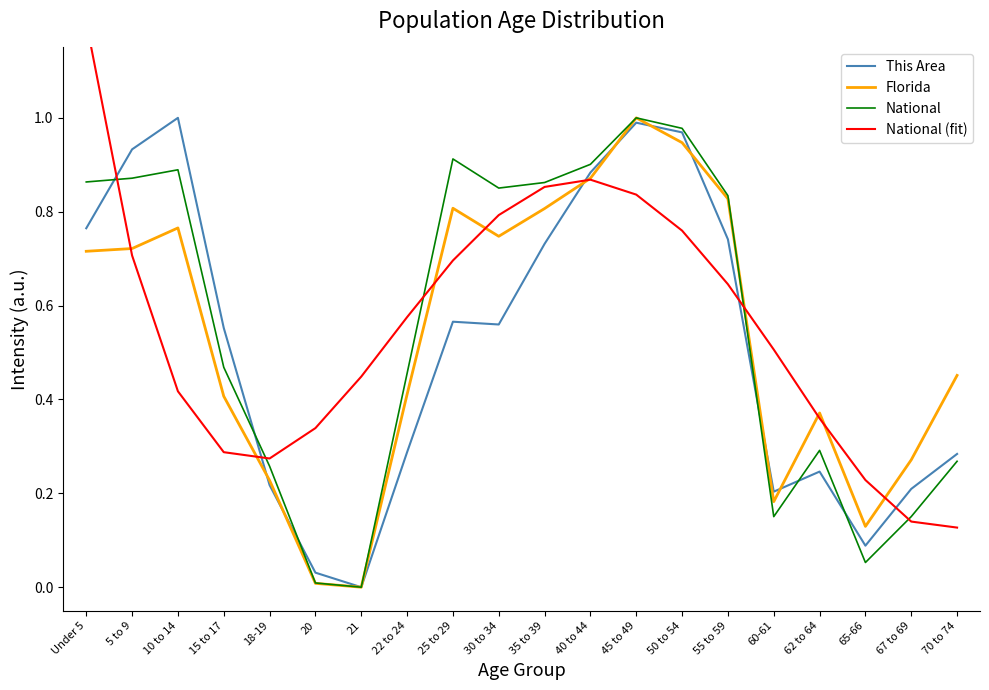

Which category has the highest value across all series?

Under 5